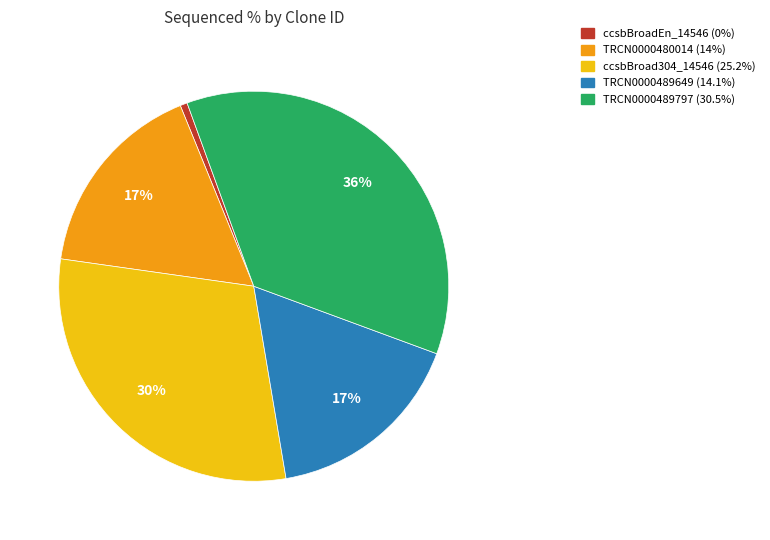

Is there a majority slice in this chart?

No